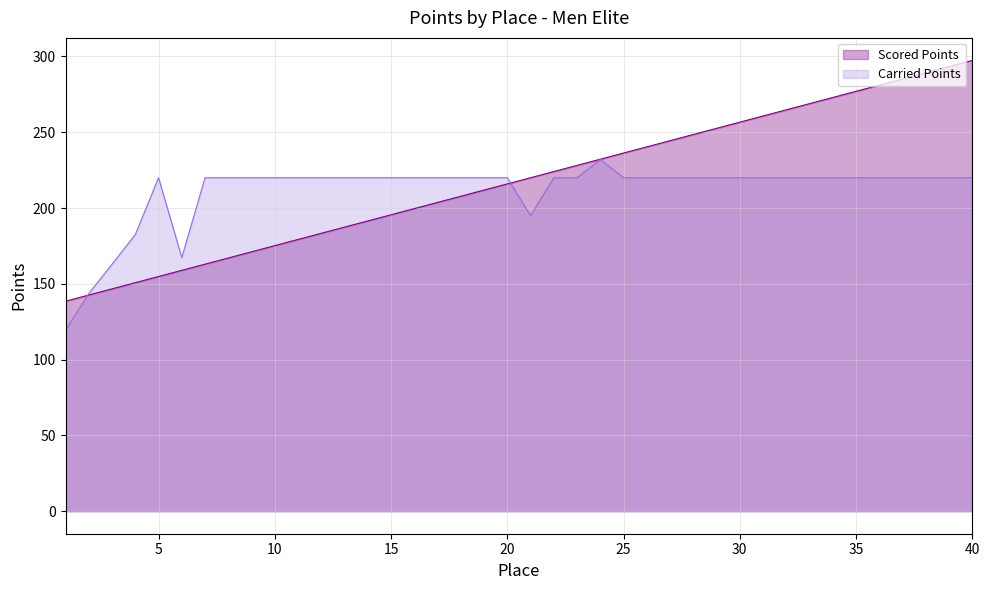

What is the highest value of the Carried Points series?

232.0